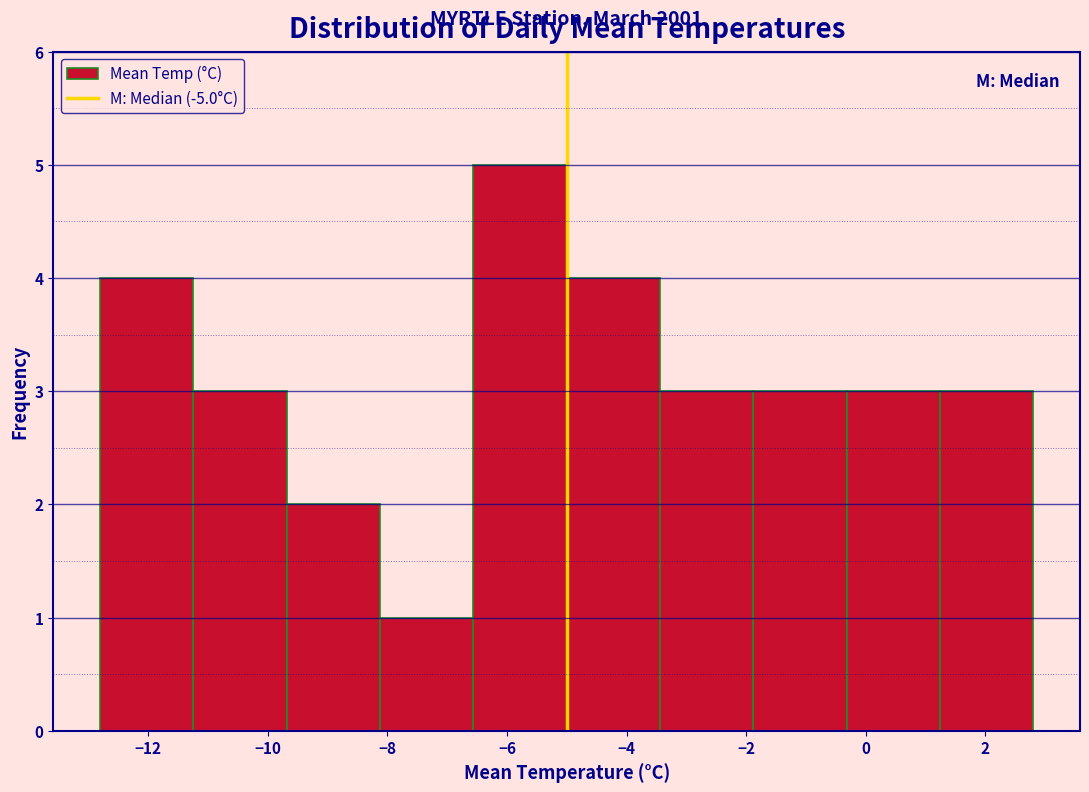

Over which range of the x-axis is the bar tallest?

-6.56 to -5.00